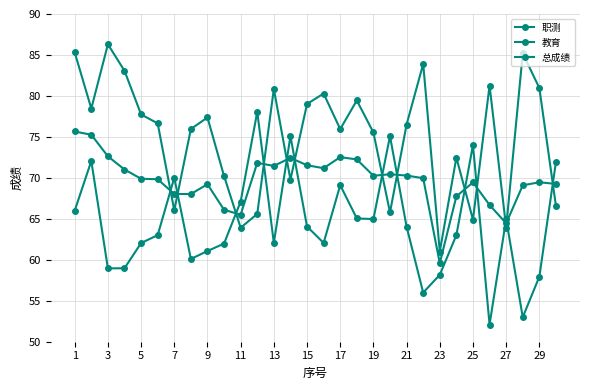

What is the average value of the 职测 series?

64.4